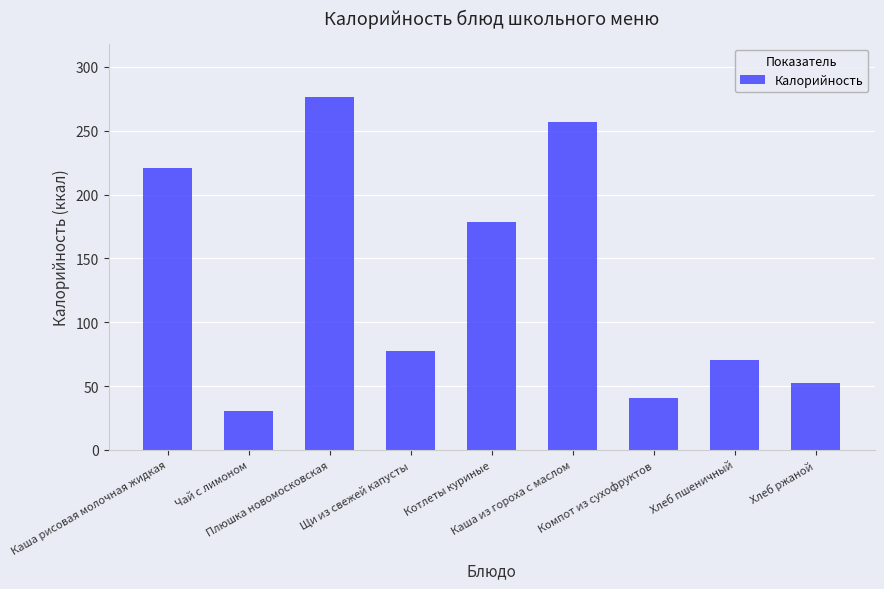

Reading right to left, what are all the values shown in this chart?

52.2	70.5	40.4	256.5	178.3	77.3	276.6	30.8	220.6